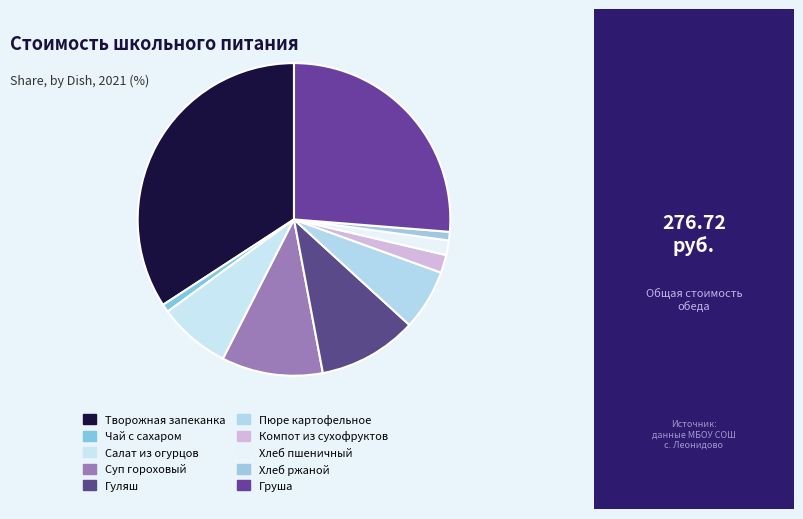

Count the number of slices in the pie.

10